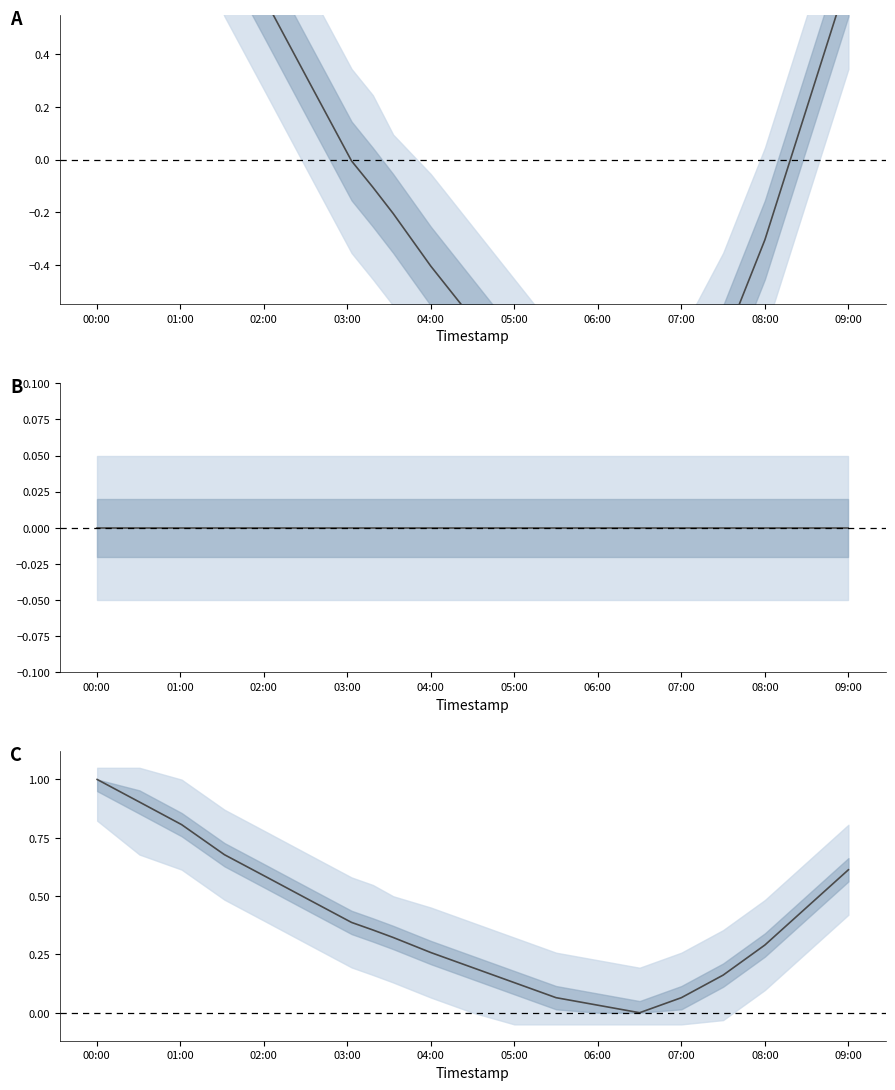

Where is humidity nearest to the value 0?

00:00